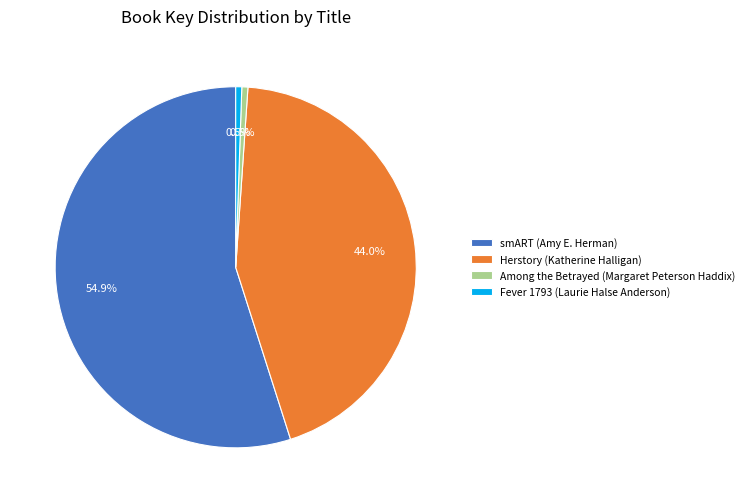

What is the largest slice in the pie chart?

smART (Amy E. Herman)